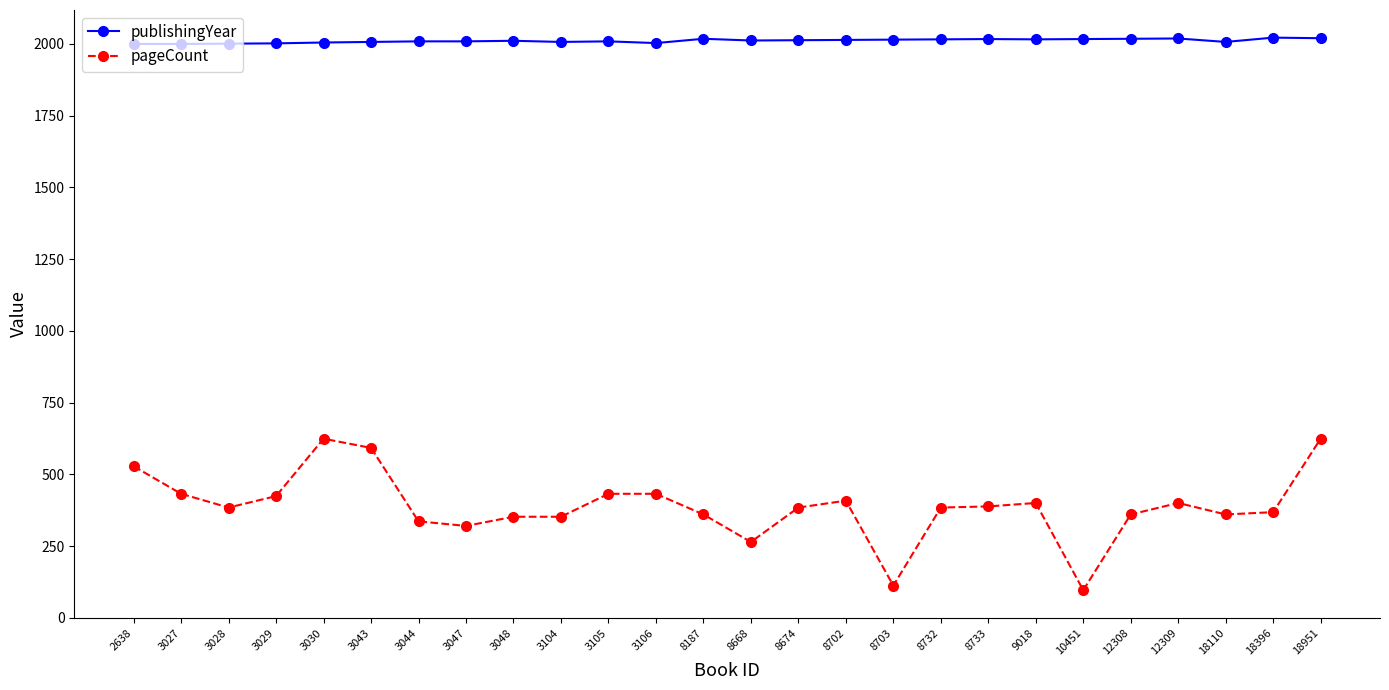

How many values in the publishingYear series are below 2012?

13